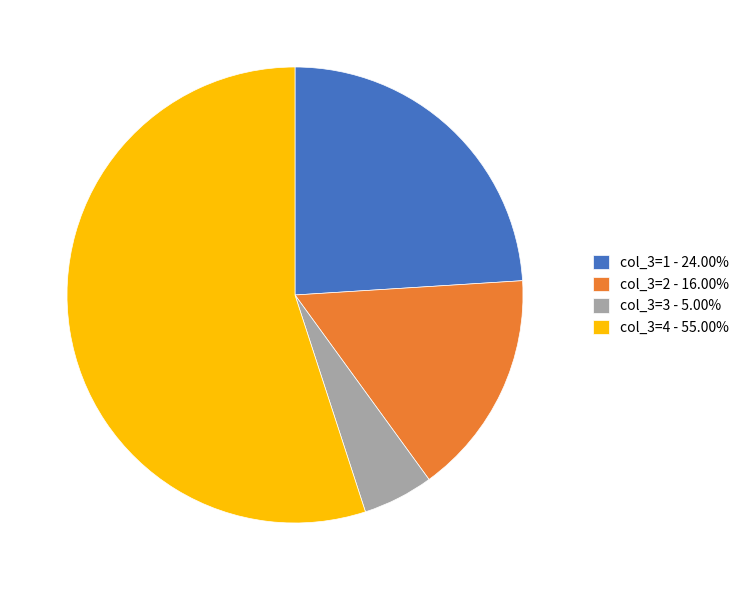

Do col_3=1 - 24.00% and col_3=2 - 16.00% together represent more than half of the pie?

No